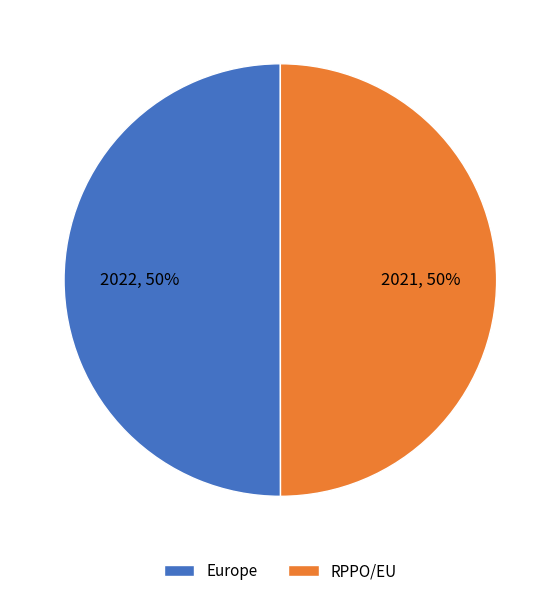

True or false: Europe accounts for 50% of the total.

True